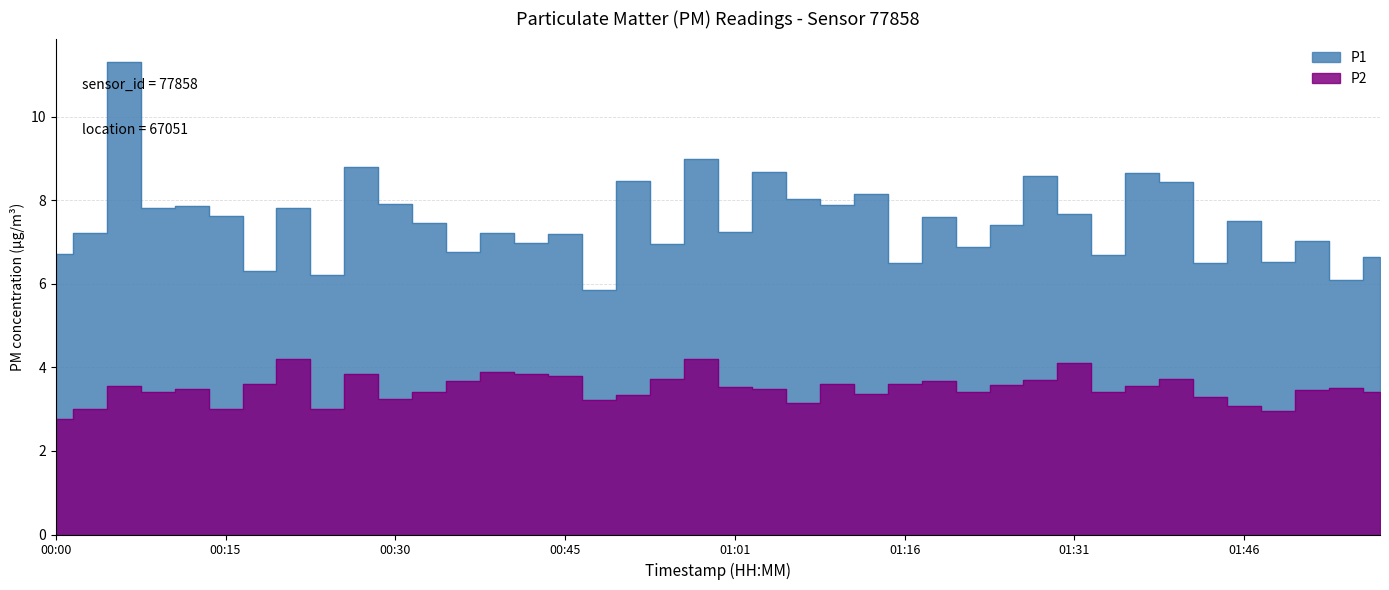

At how many categories does at least one series exceed 11?

1